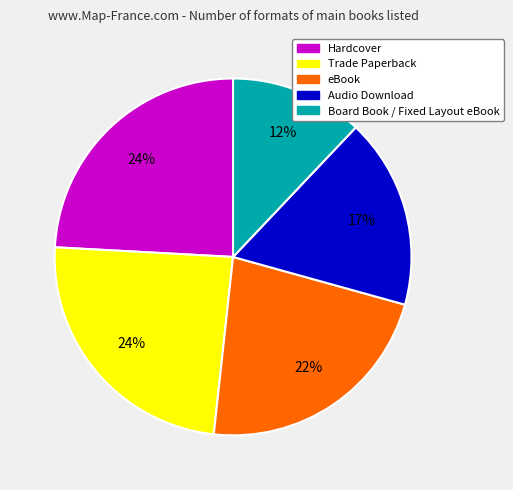

How many segments does this pie chart have?

5